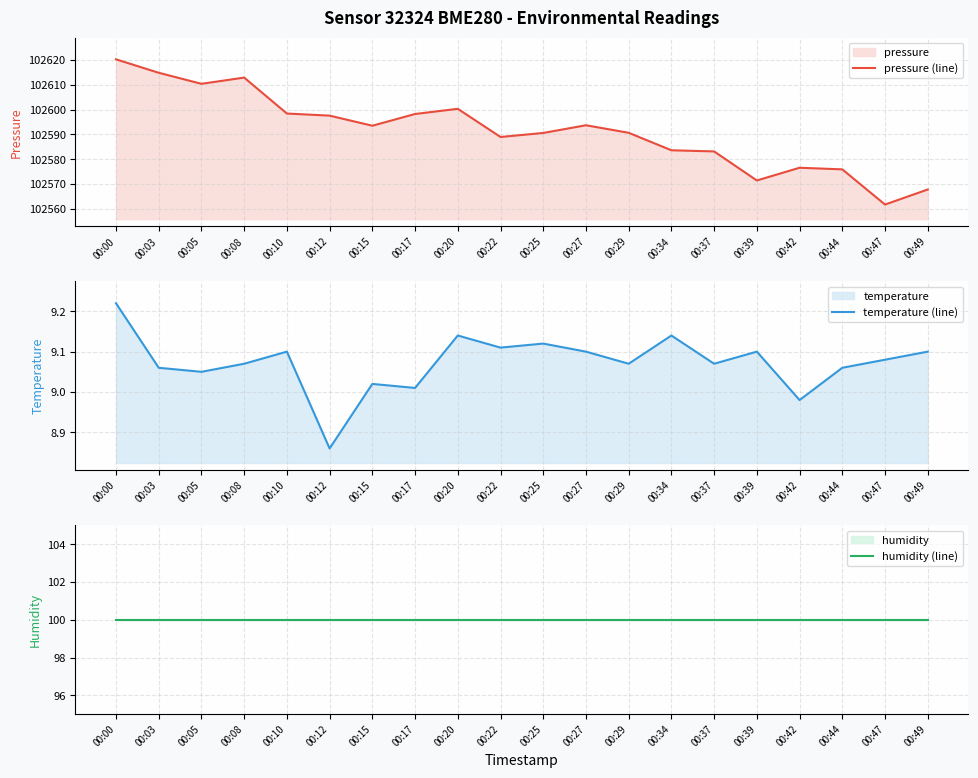

Rank the series by their maximum value, from highest to lowest.

pressure (line), humidity (line), temperature (line)